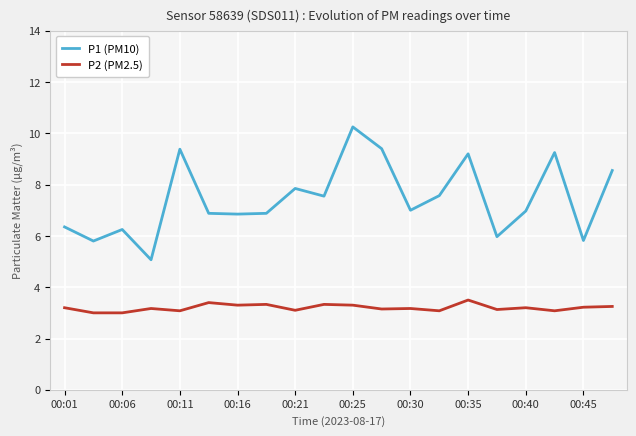

What is the difference between the maximum and minimum values in the P2 (PM2.5) series?

0.5